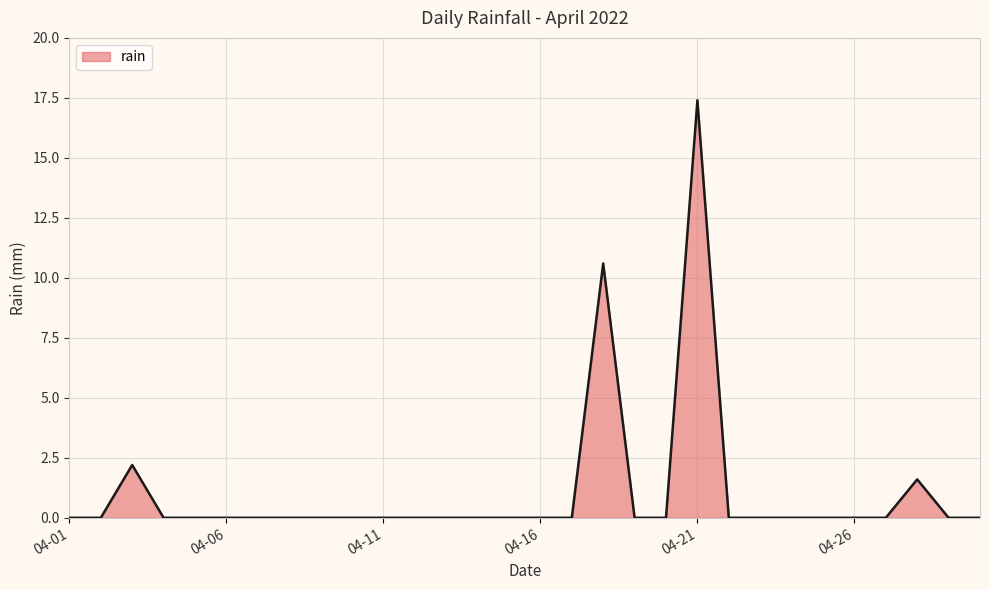

What is the average value?

1.1